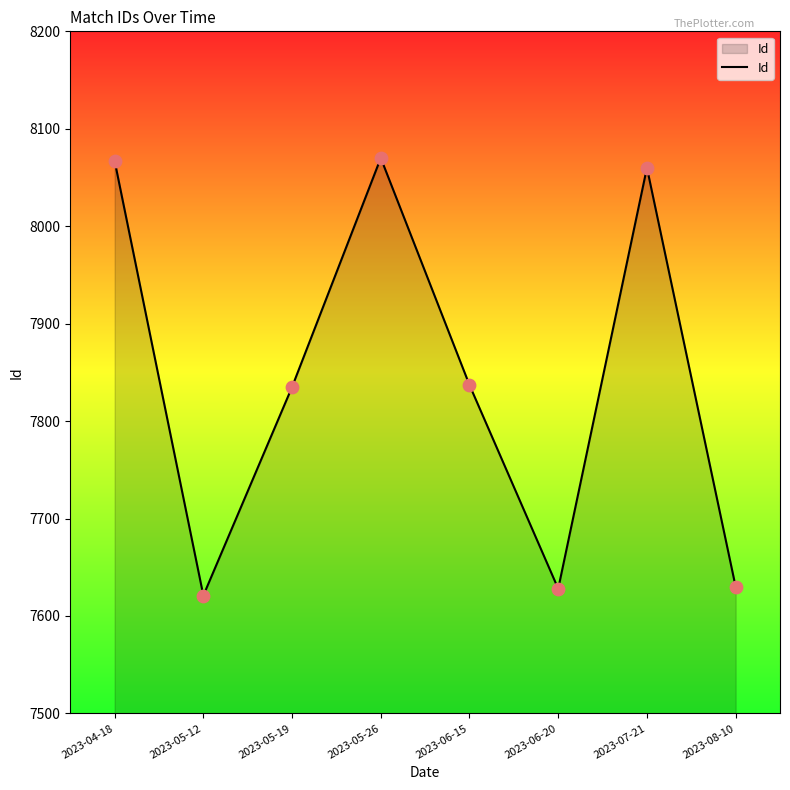

Approximately how many times larger is the value at 2023-06-15 compared to 2023-07-21?

1.0